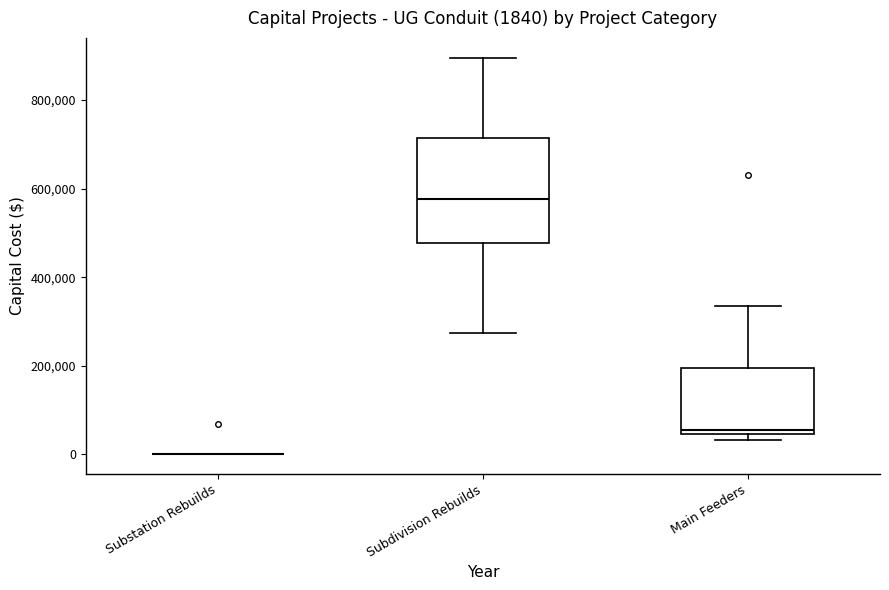

Comparing the boxes themselves (not the whiskers), which one is the tallest?

Subdivision Rebuilds